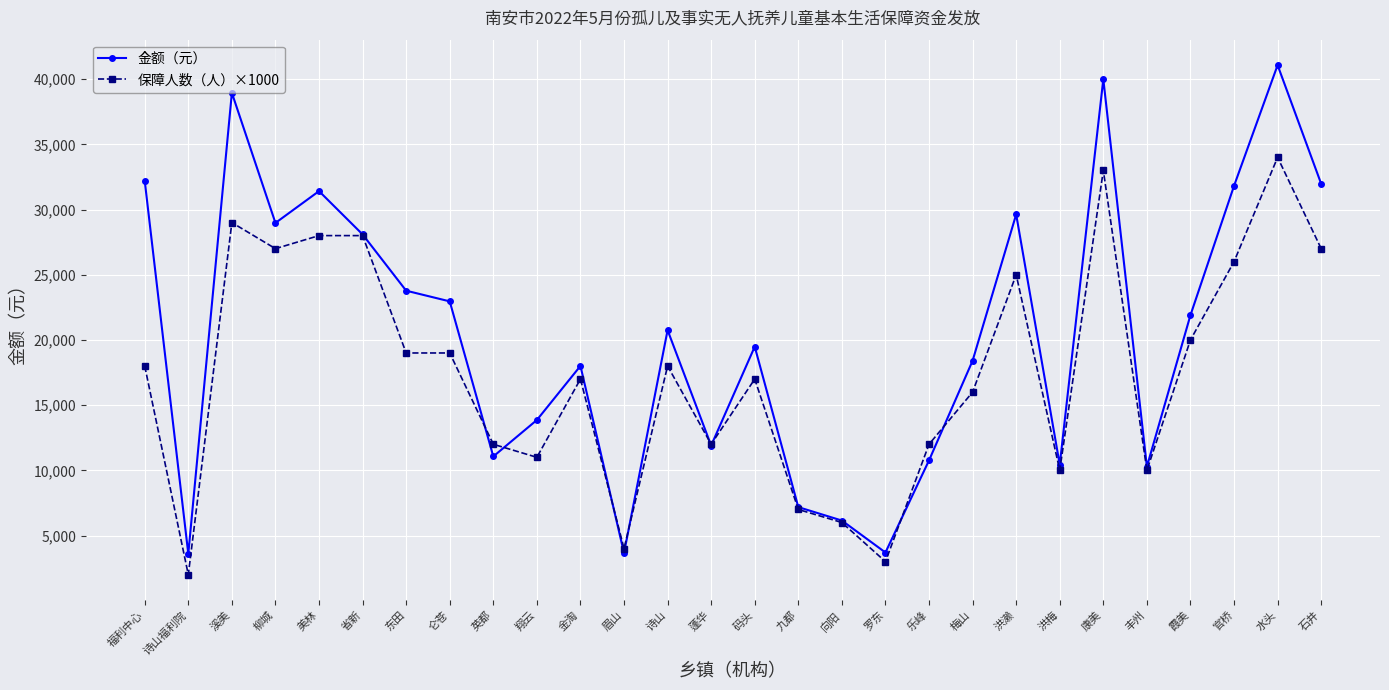

Is it true that 保障人数（人）×1000 equals 18000 at 福利中心?

True